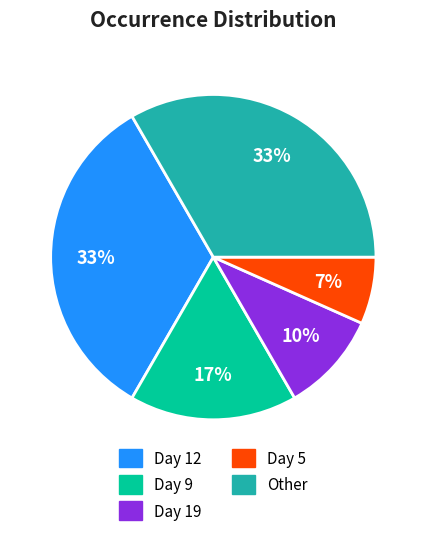

Is there a majority slice in this chart?

No